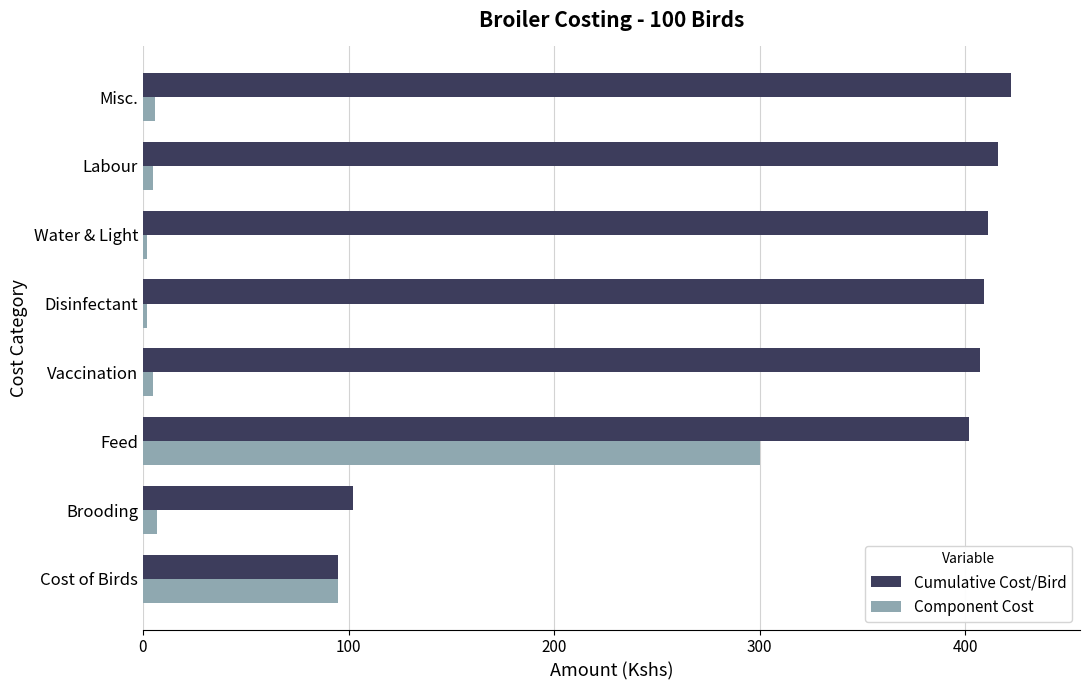

At which category is the sum across all series the highest?

Feed